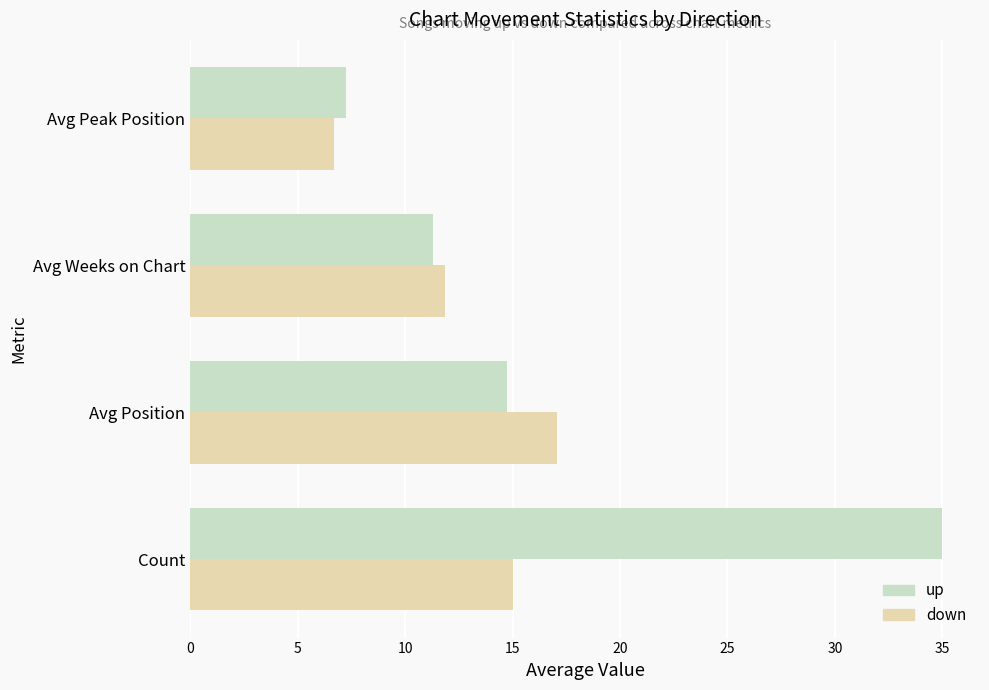

What is the spread (max minus min) of values at Avg Weeks on Chart?

0.6